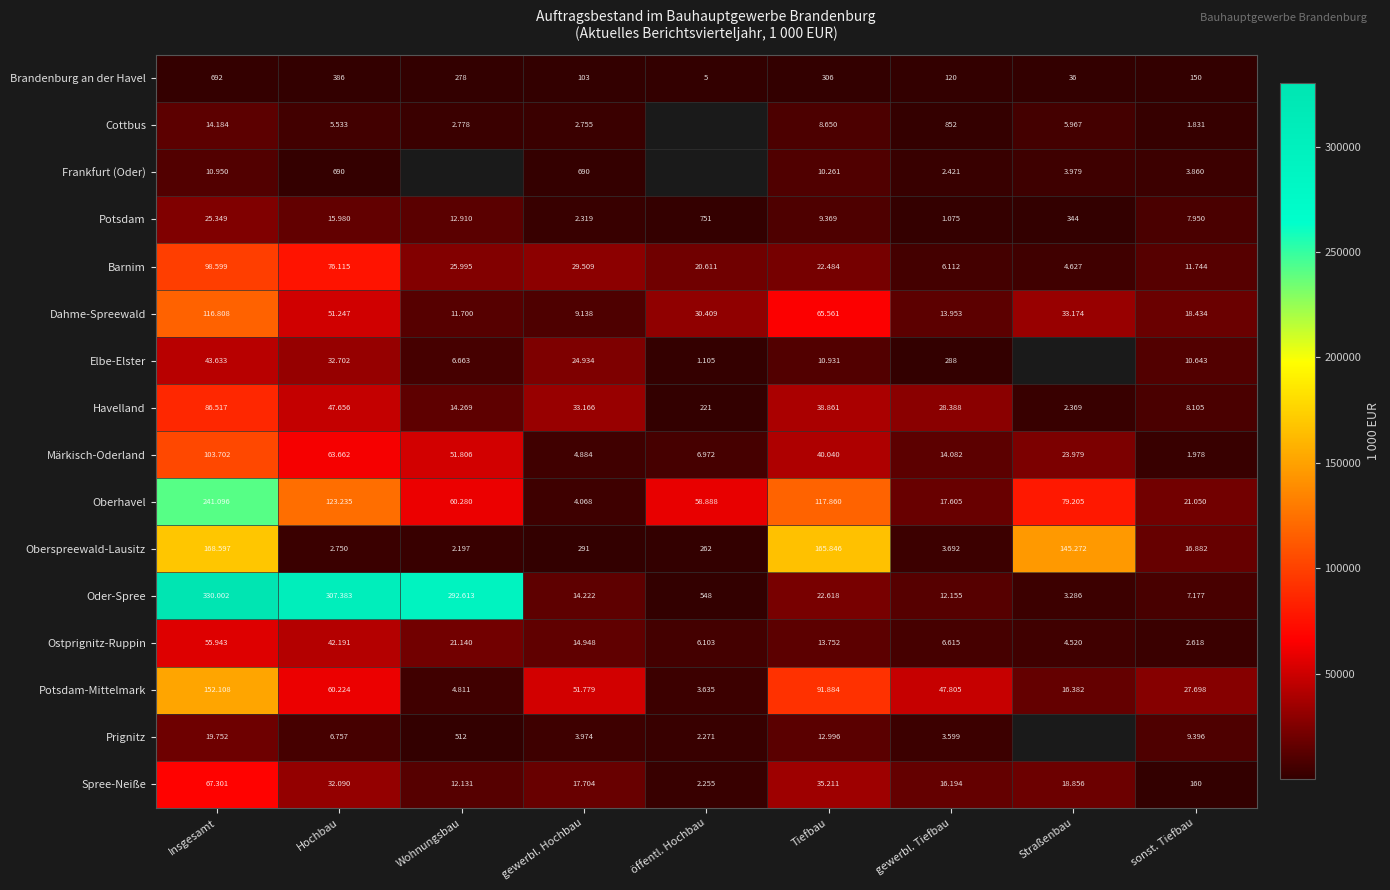

What is the sum of all Brandenburg an der Havel values?

2076.0